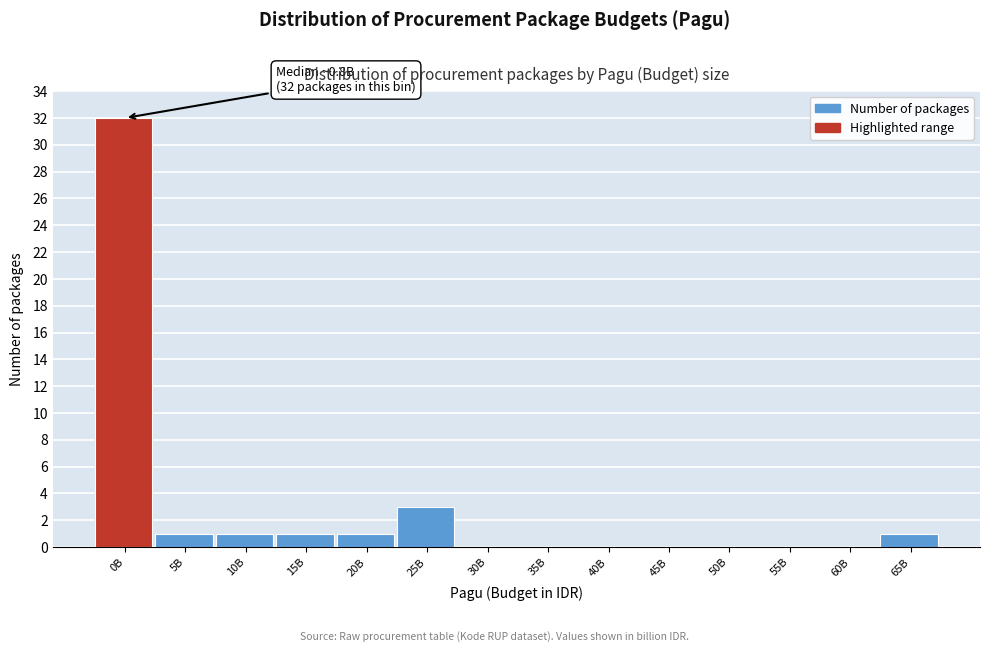

Reading left to right, transcribe all the data shown in this chart.

0B=32	5B=1	10B=1	15B=1	20B=1	25B=3	30B=0	35B=0	40B=0	45B=0	50B=0	55B=0	60B=0	65B=1